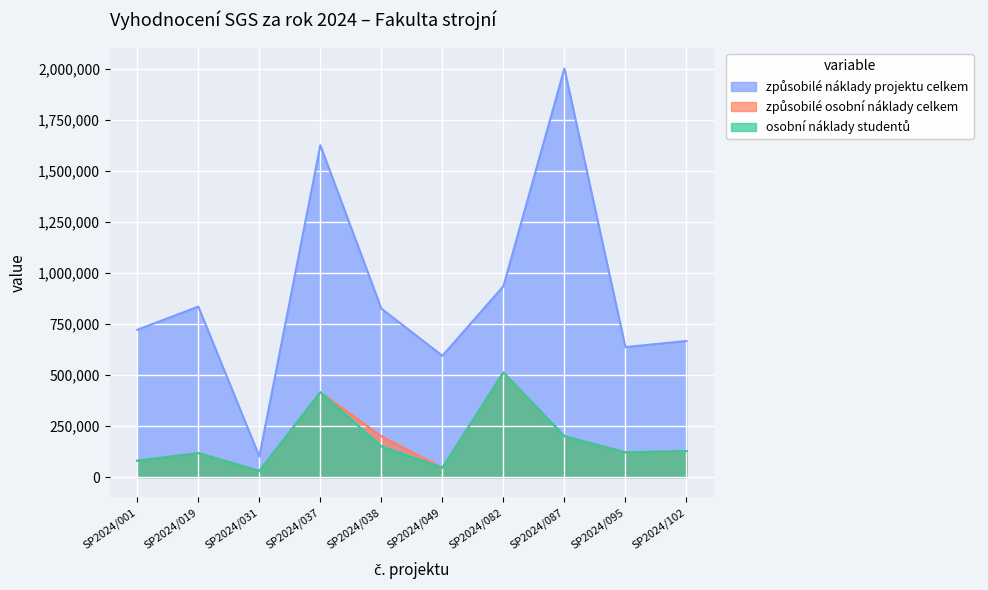

What is the average value of the osobní náklady studentů series?

179708